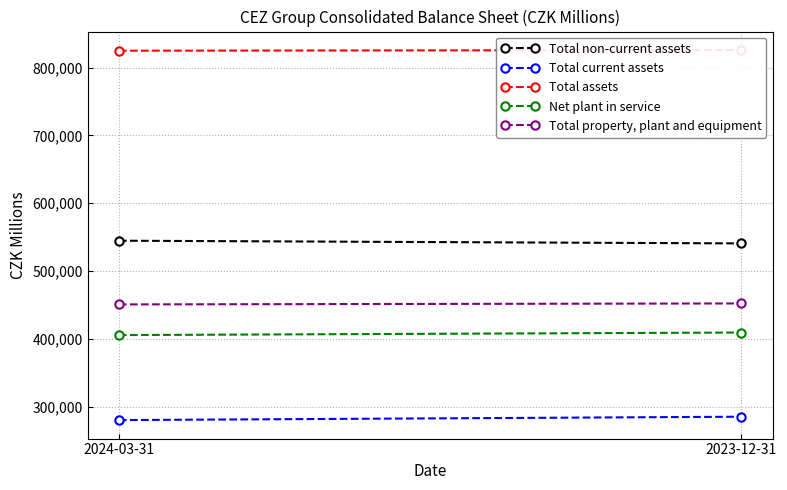

Which has a higher value, 2023-12-31 or 2024-03-31?

2024-03-31